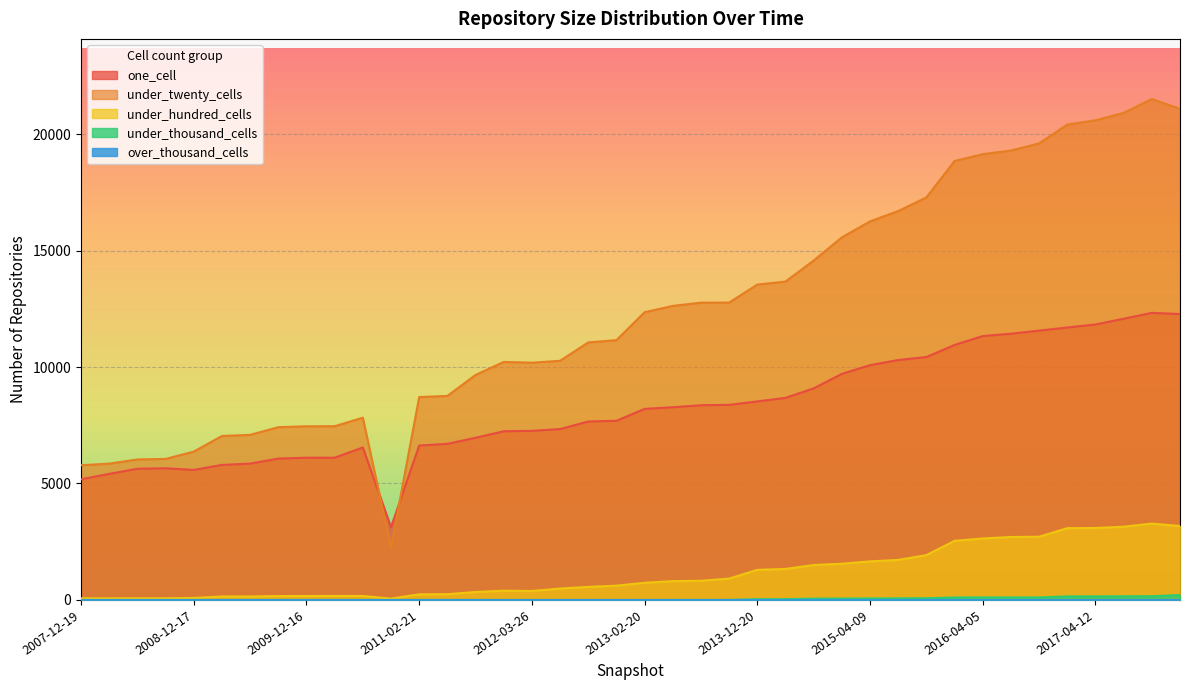

What is the minimum value for under_twenty_cells?

2259